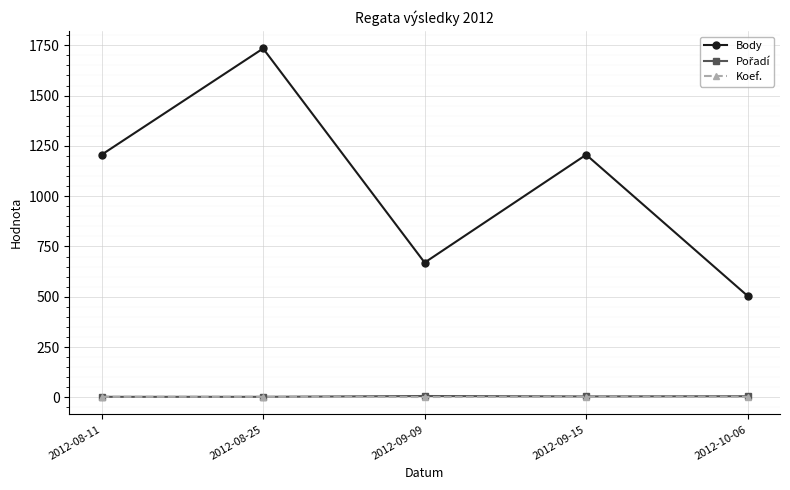

At how many categories does at least one series exceed 157?

5